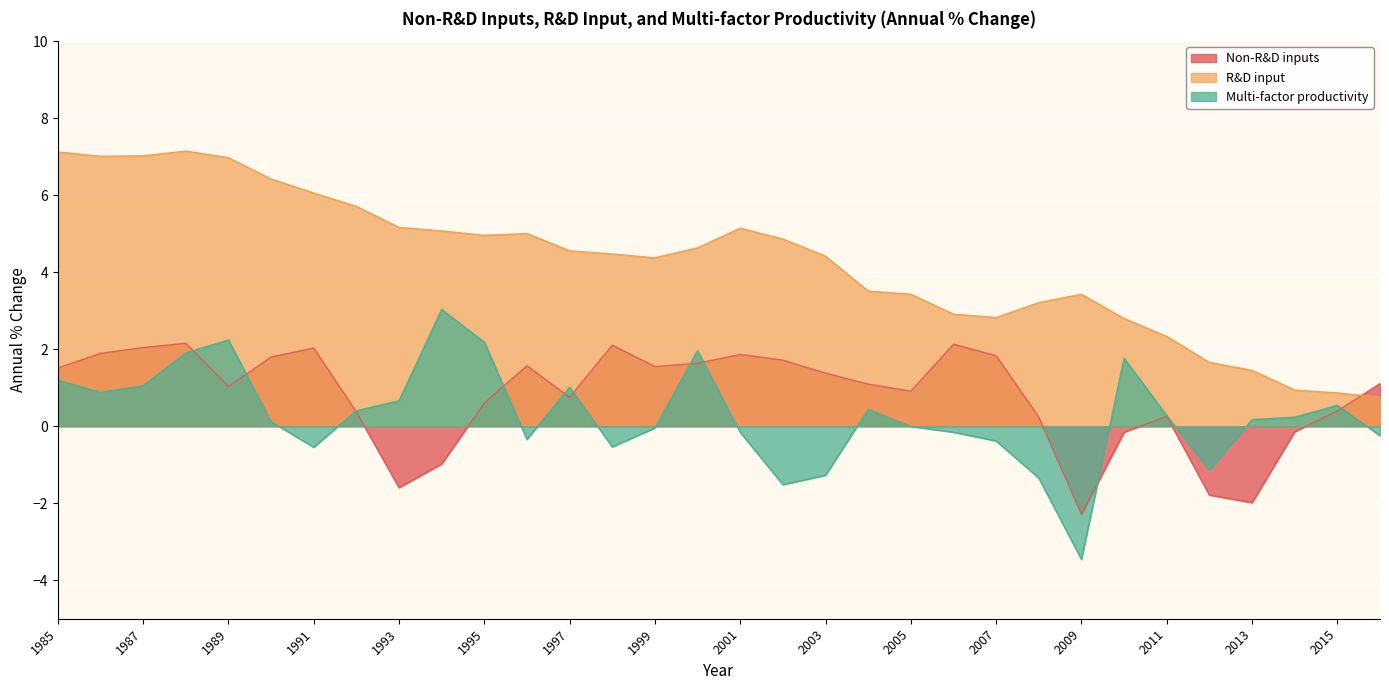

What is the minimum value for Multi-factor productivity?

-3.5